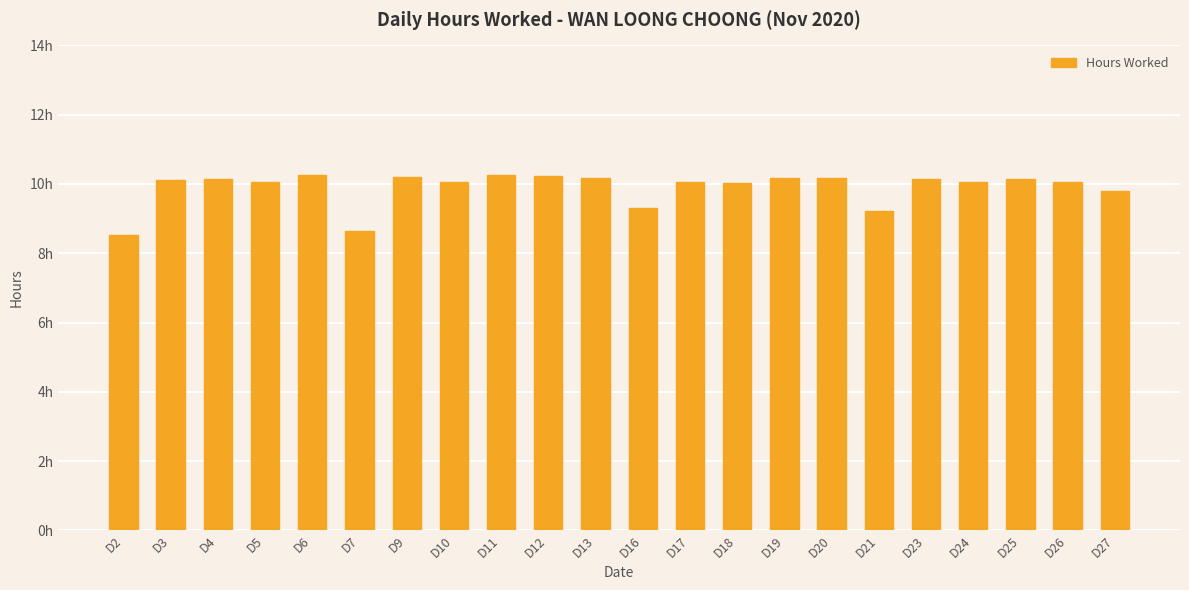

Are the bars horizontal?

No